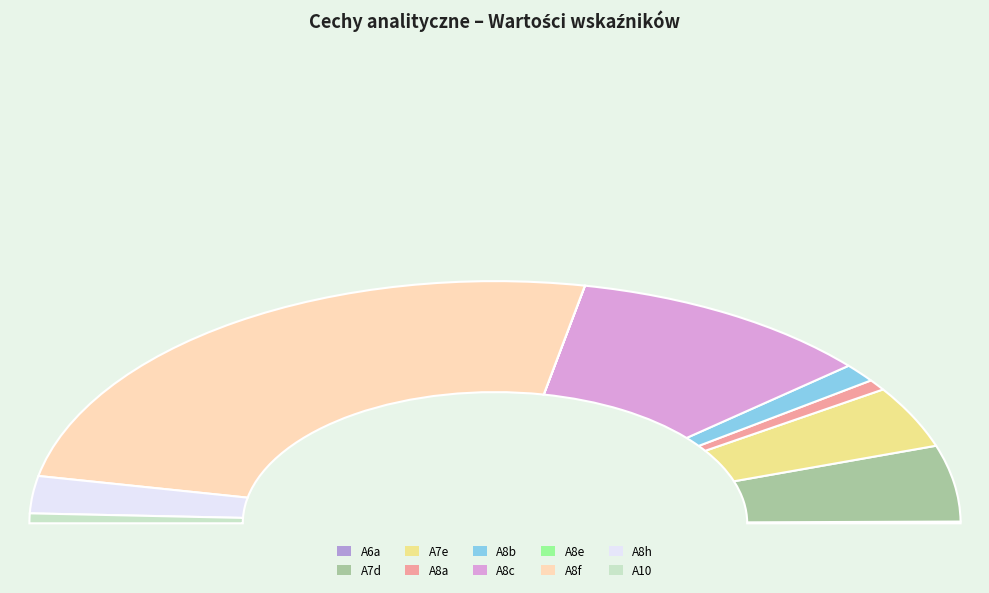

Is A8a the majority of the pie?

No